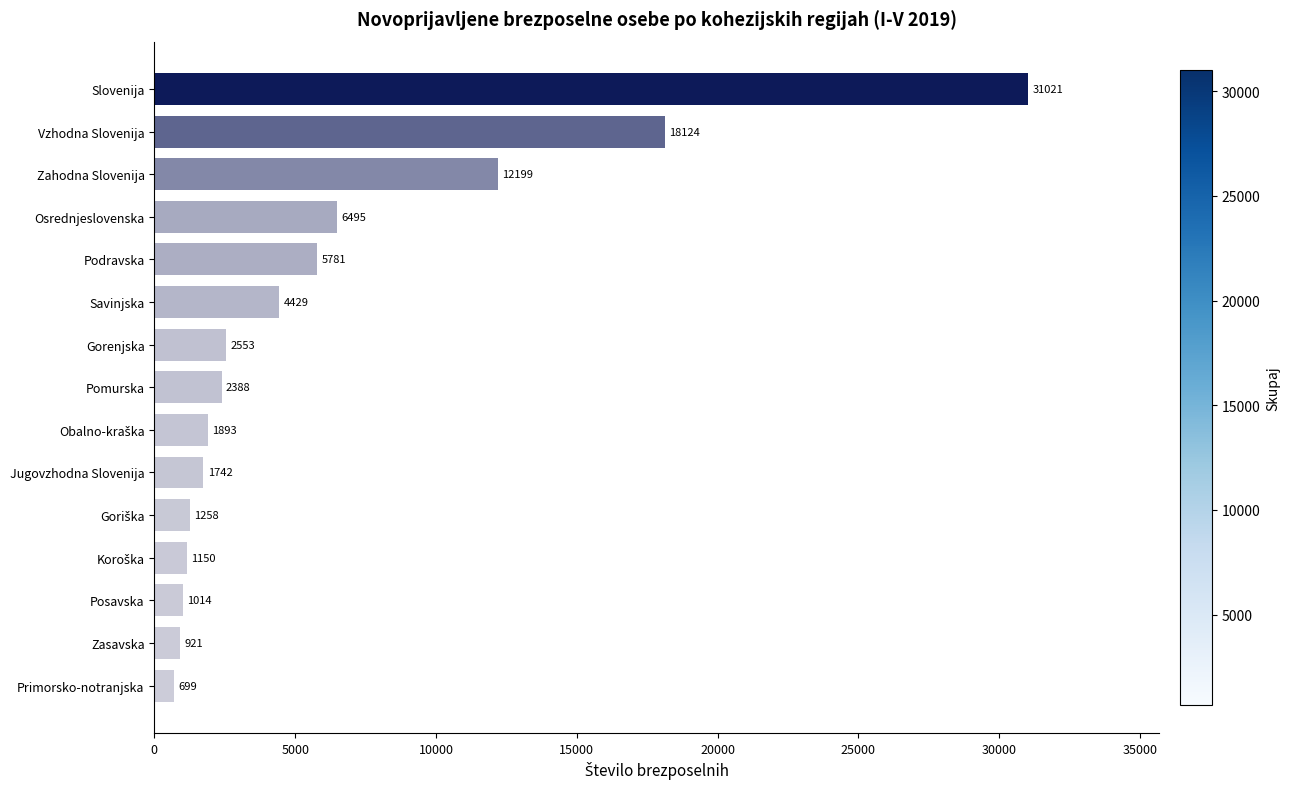

What is the greatest value displayed?

31021